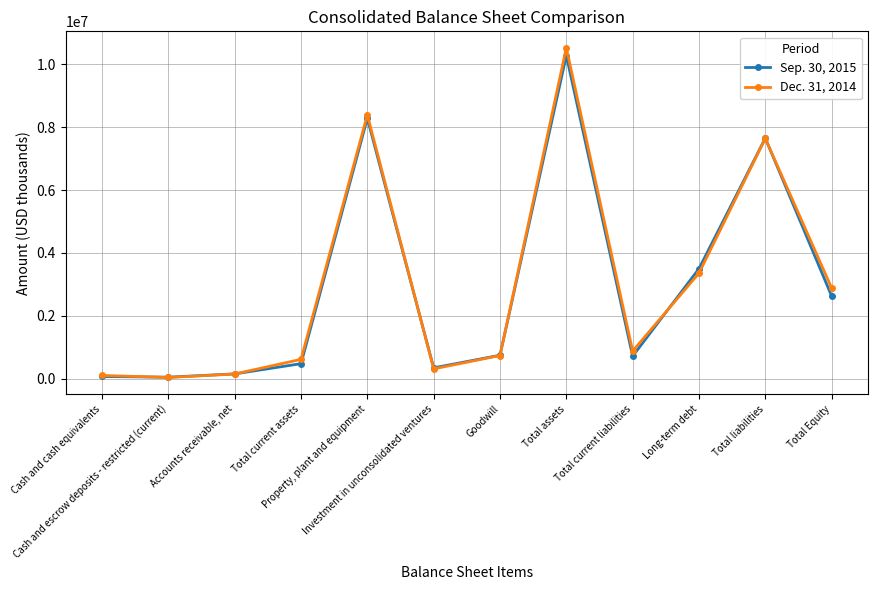

How many data points in Sep. 30, 2015 are less than 745996?

6